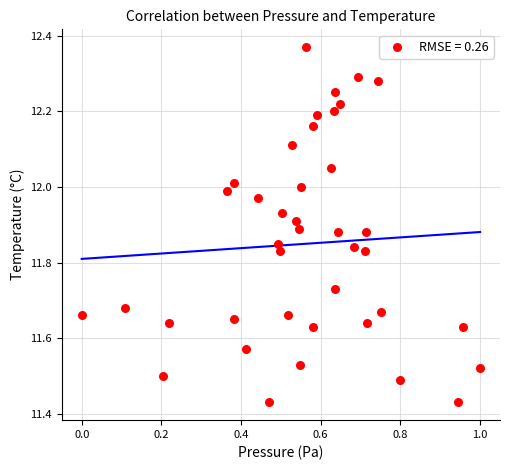

What is the range of X values (max minus min)?

1.0